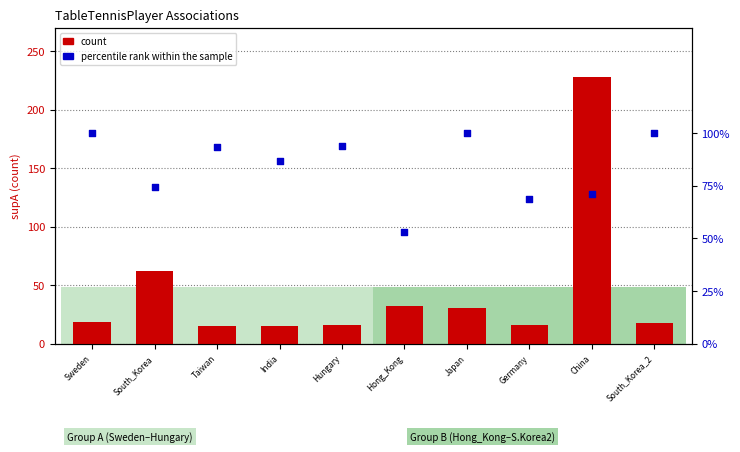

Which series reaches the maximum Y coordinate?

count